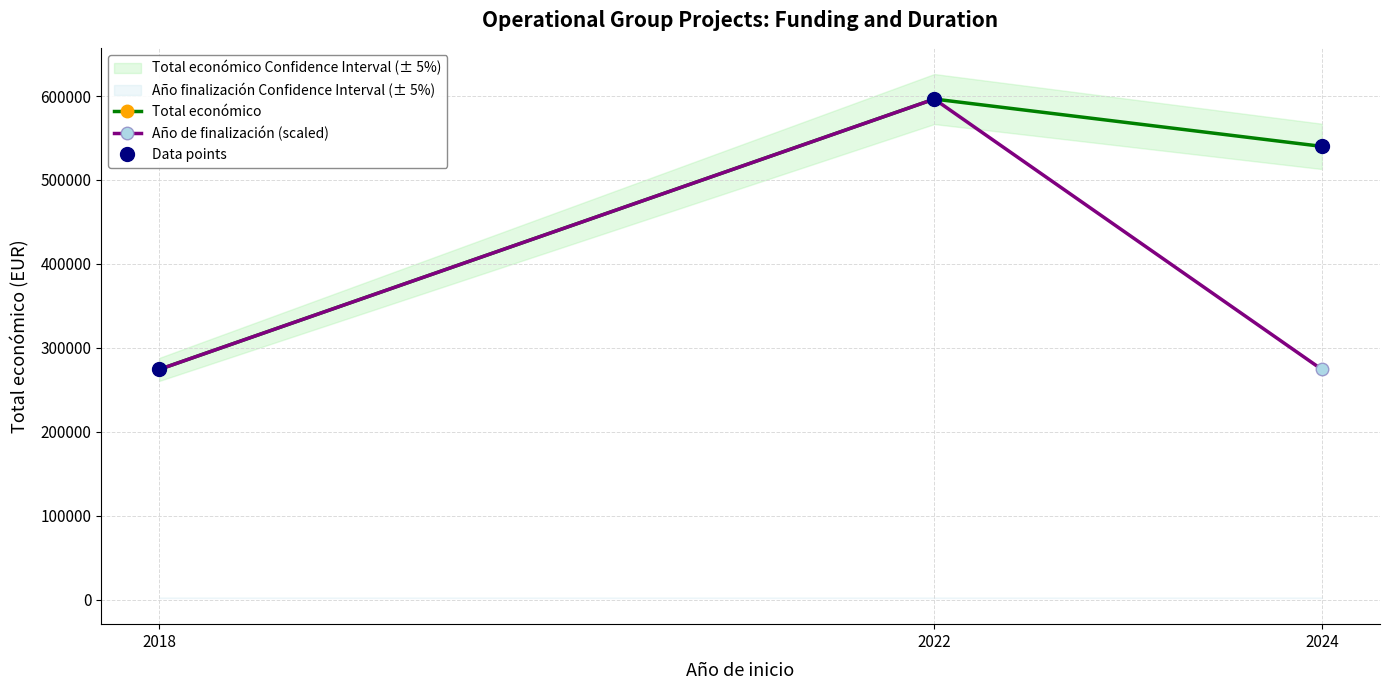

At which label does Data points first exceed 540000?

2022